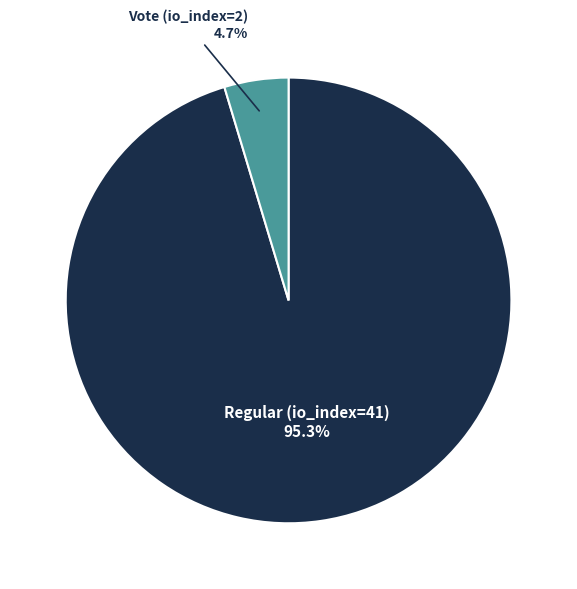

Is there any slice that represents more than half of the pie?

Yes